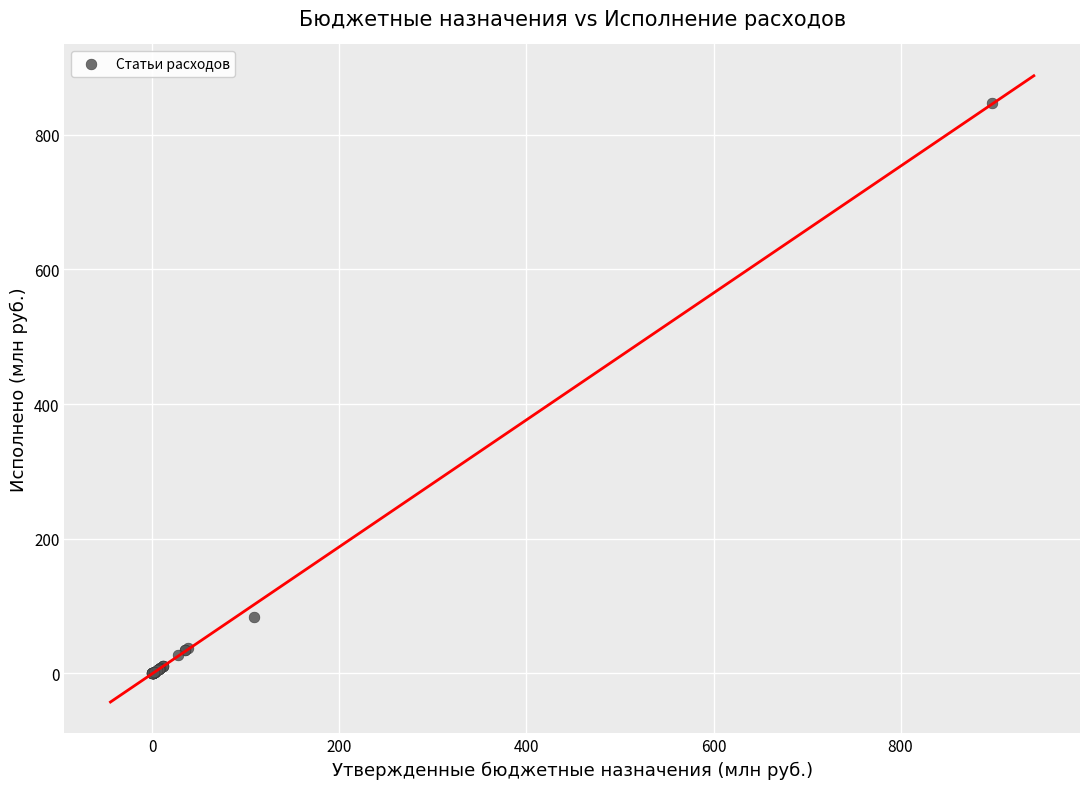

What Y value in the scatter plot is closest to 423?

83.9